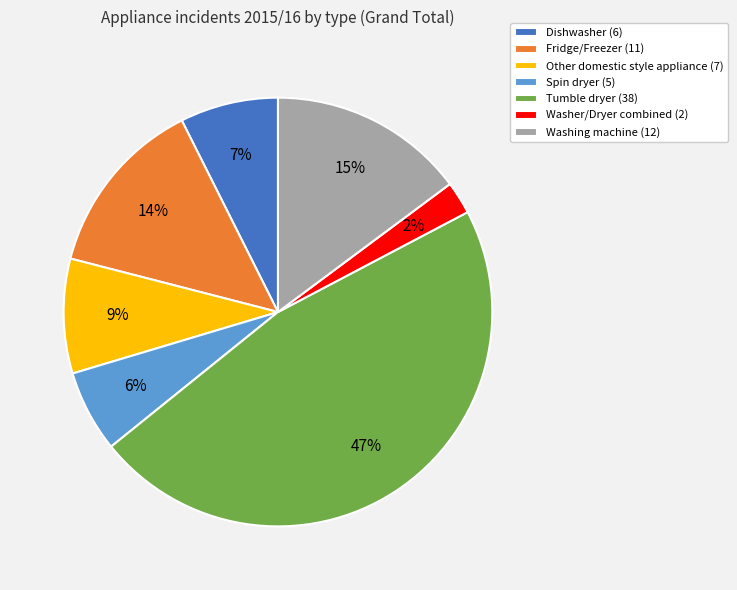

Is it true that Spin dryer is 20% of the pie?

False